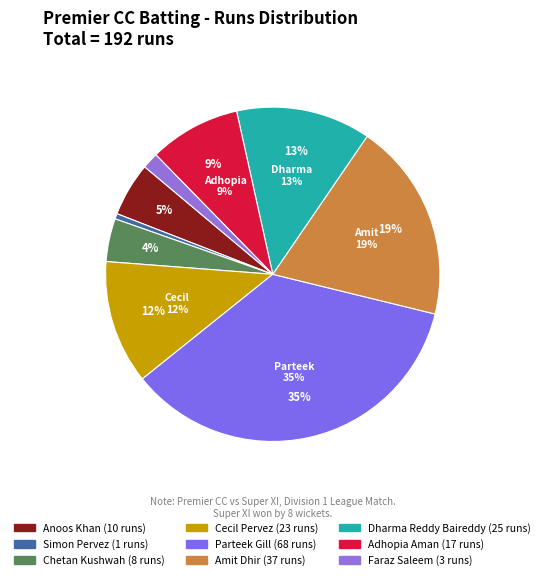

What portion of the pie excludes Faraz Saleem?

98.4%